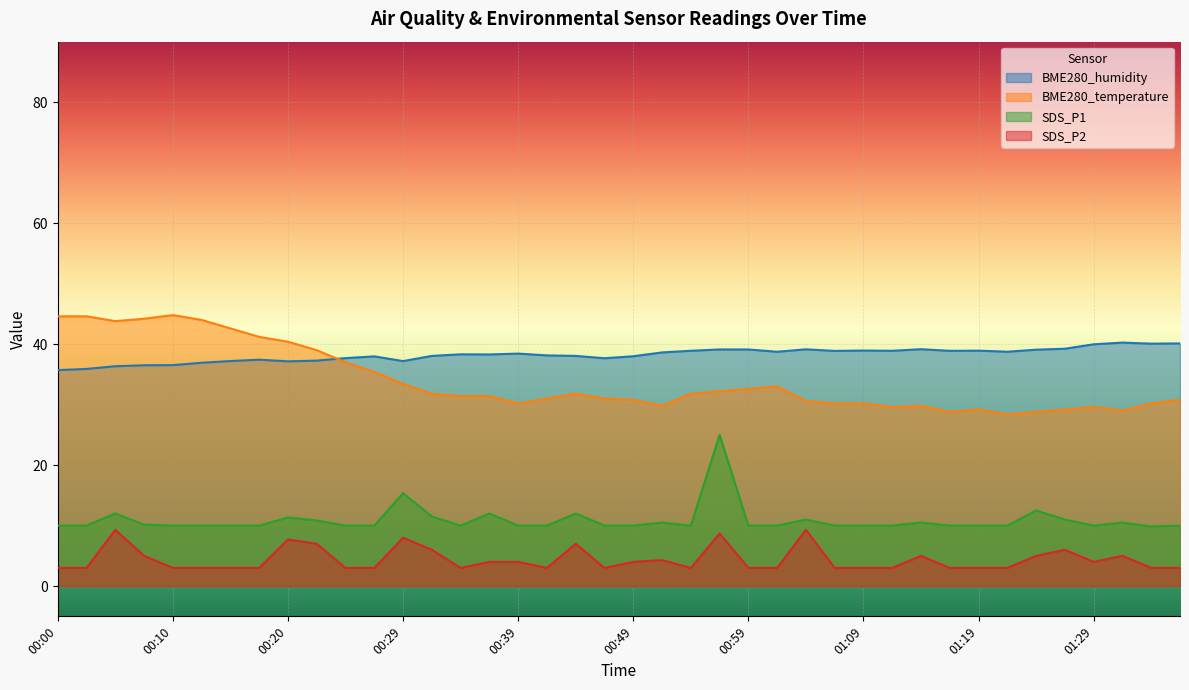

How many intersections are there between BME280_temperature and BME280_humidity?

1